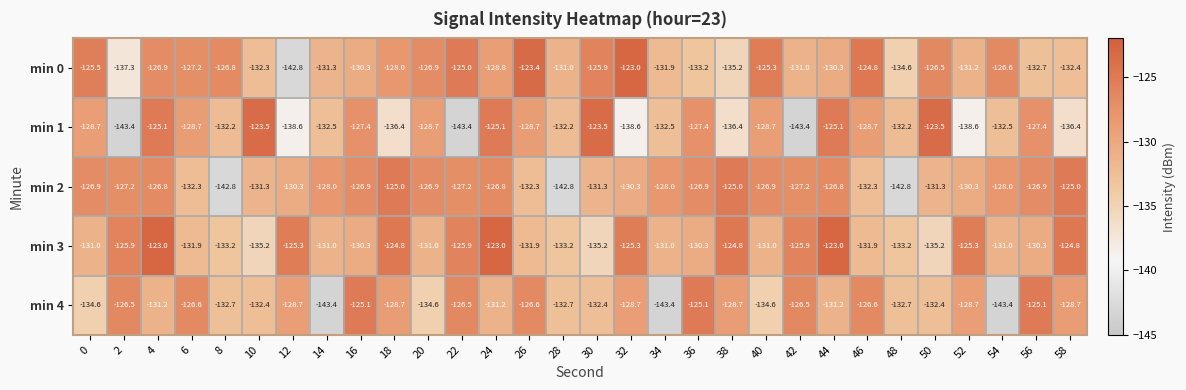

The min 1 series shows -64.8 at 12. True or false?

False